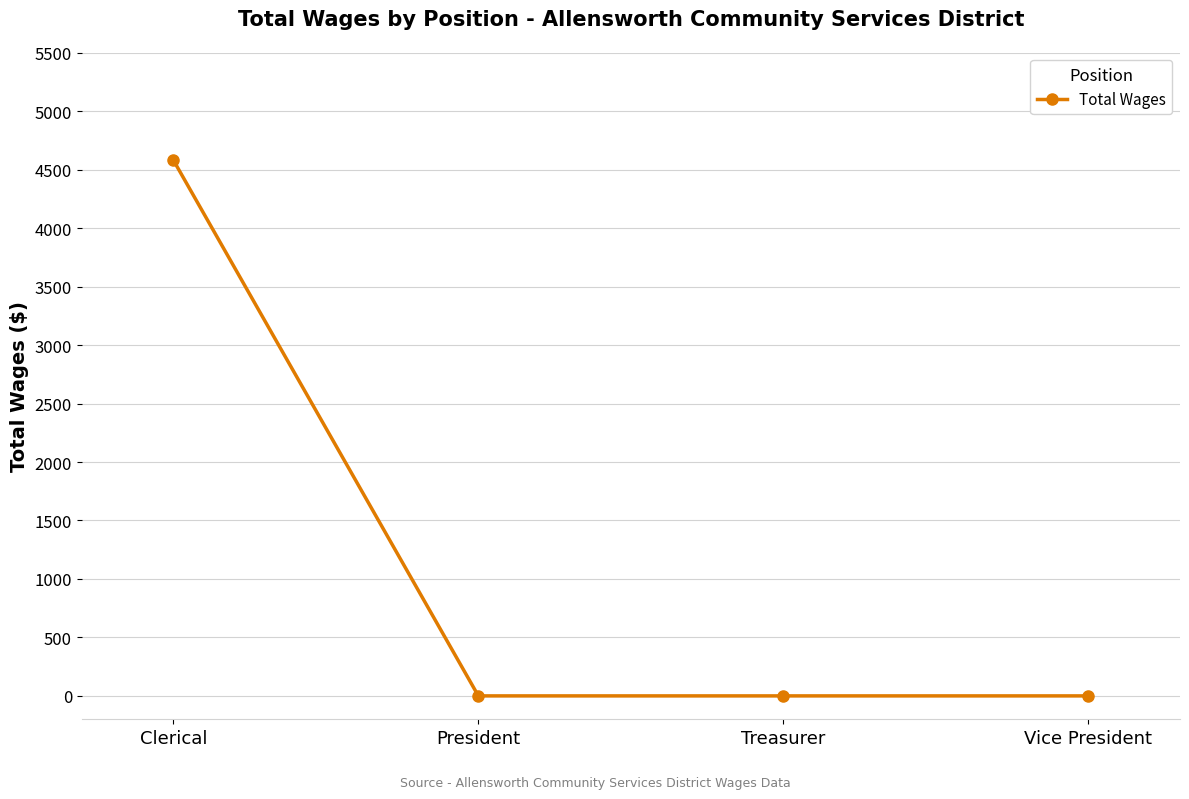

What is the difference between the values at President and Clerical?

4583